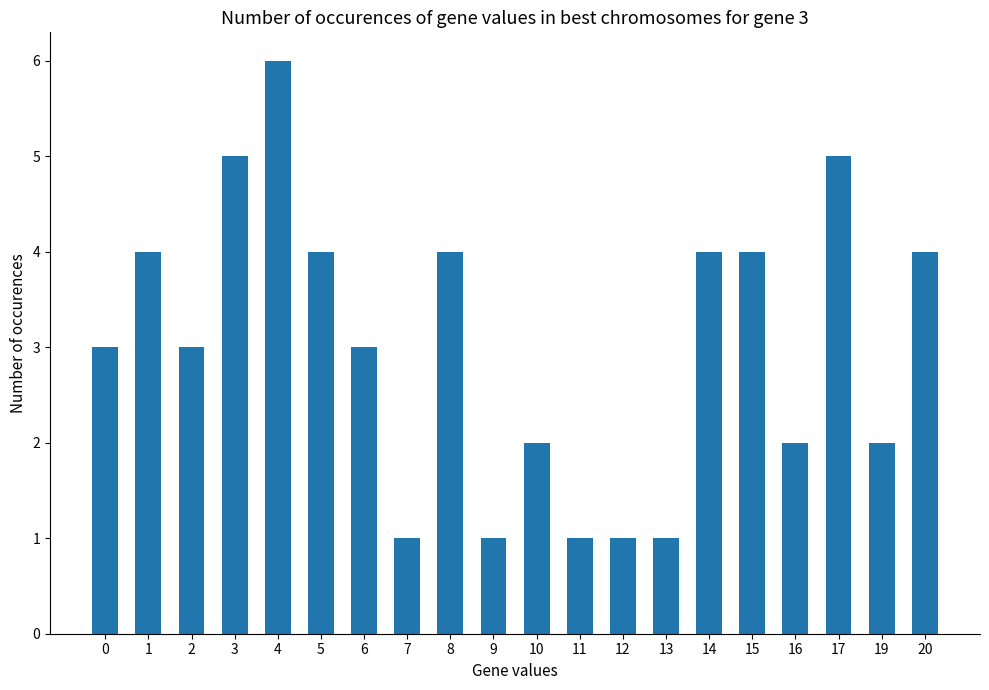

What is the value of the 5th bar from the left?

6